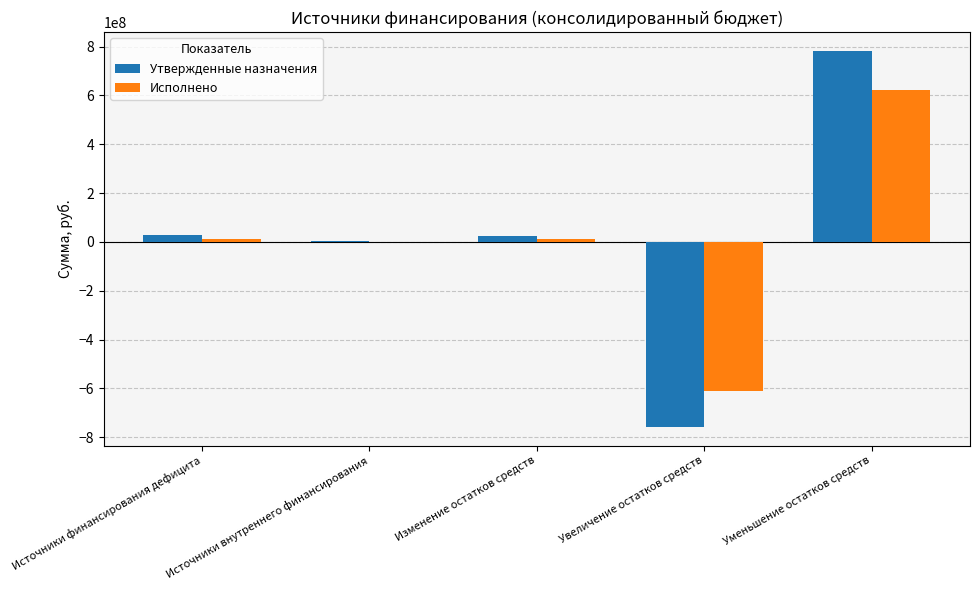

True or false: Утвержденные назначения has a value of -756781611.7 at Увеличение остатков средств.

True